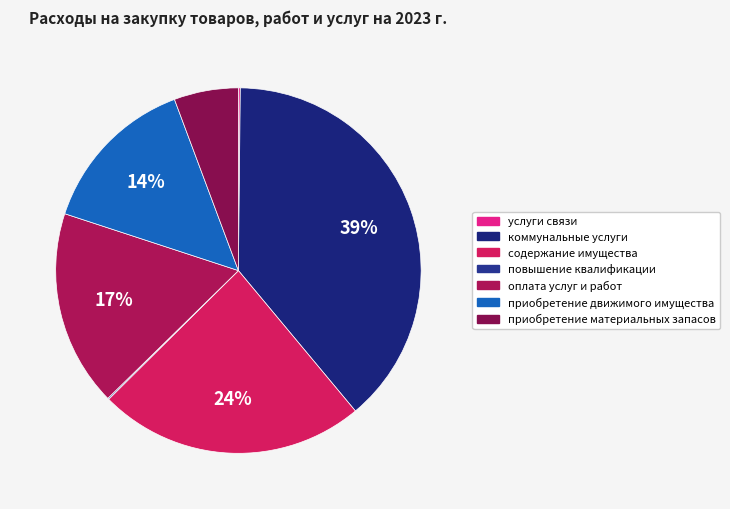

Count the number of slices in the pie.

7